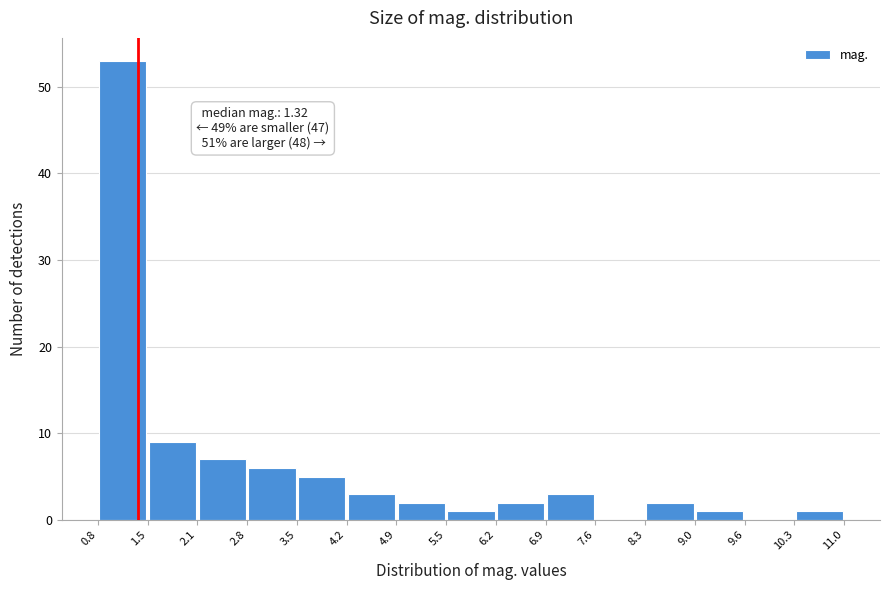

Over which range of the x-axis is the bar tallest?

0.8 to 1.5